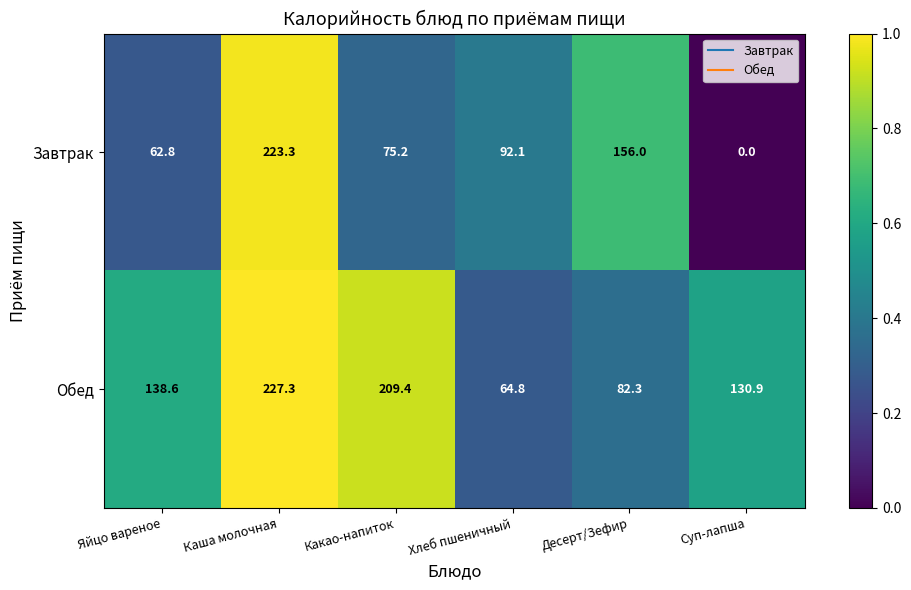

Reading right to left, transcribe all the data shown in this chart.

Завтрак: 0.0	156.0	92.1	75.2	223.3	62.8
Обед: 130.9	82.3	64.8	209.4	227.3	138.6